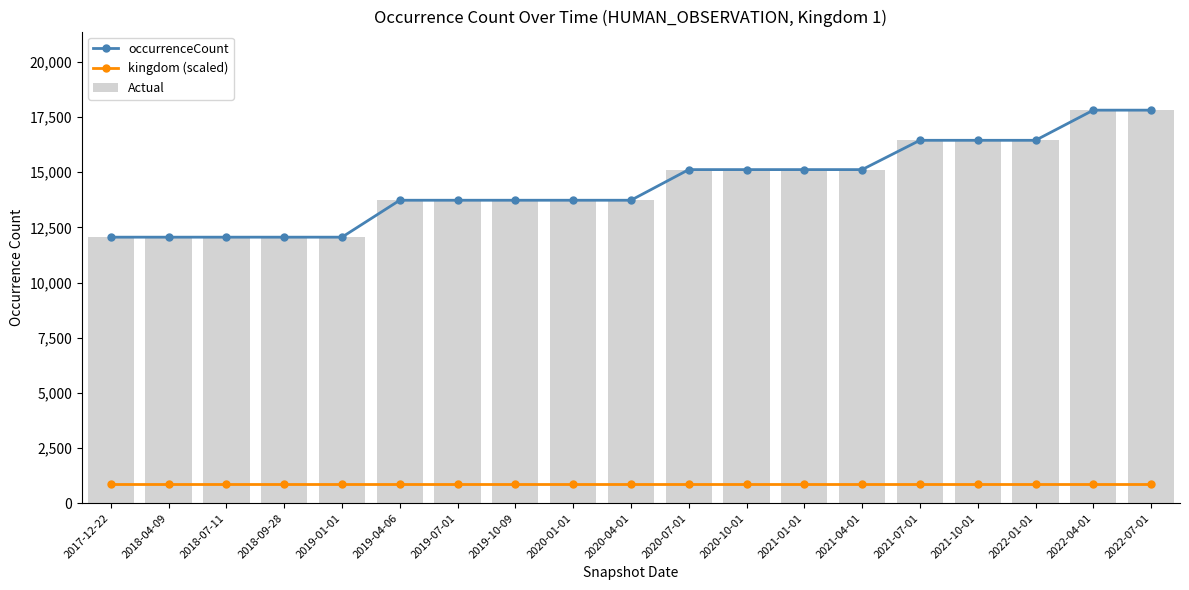

What is the average value of the occurrenceCount series?

14443.8